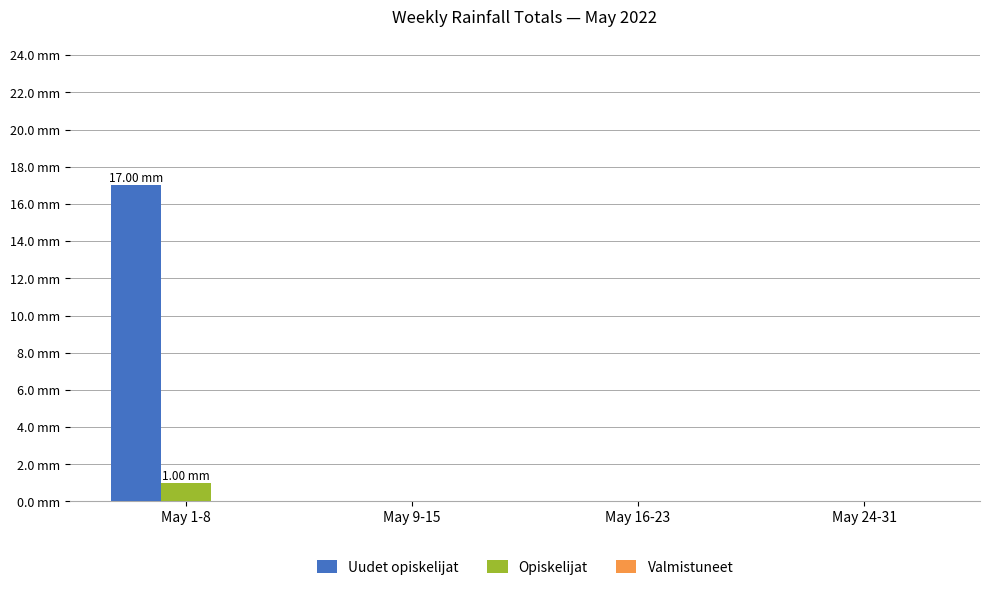

What position from the left is May 24-31?

4